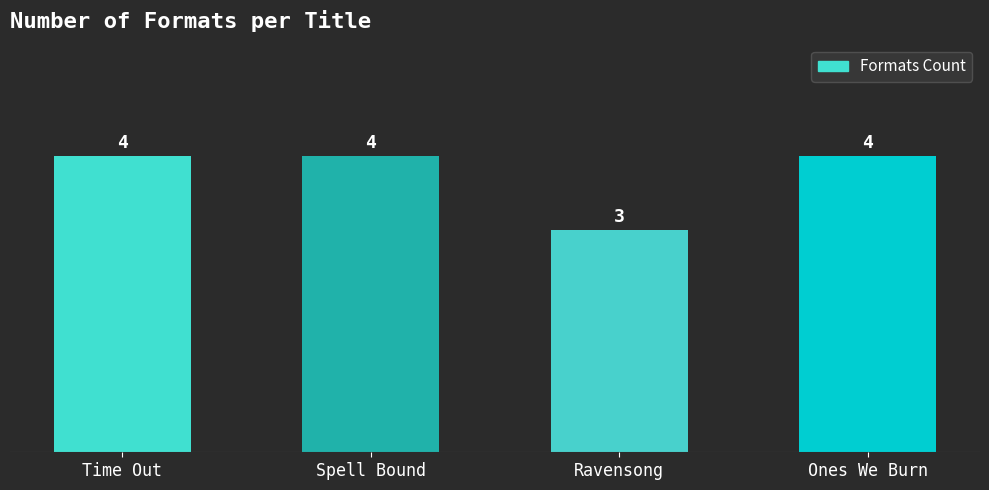

Read the value at Ones We Burn.

4